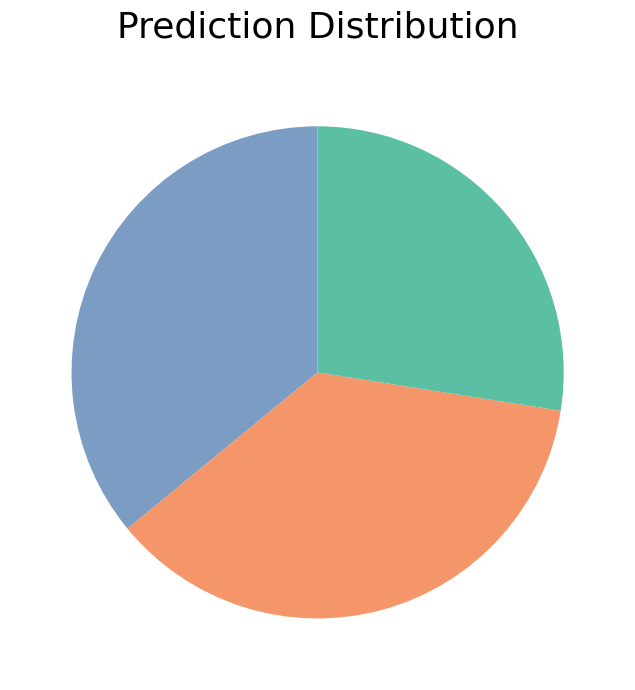

Does any single category account for the majority?

No